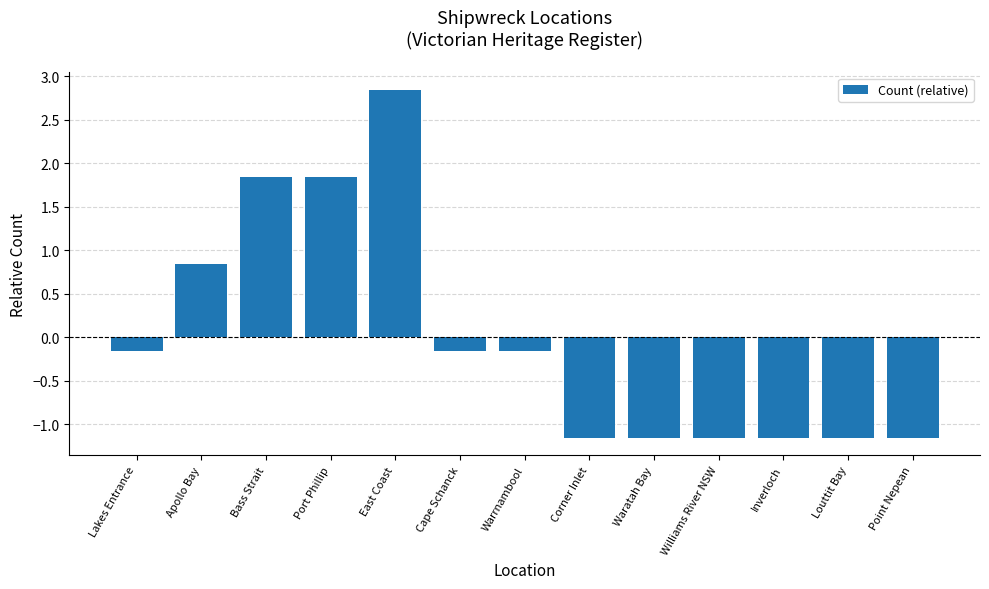

Which category has the highest value across all series?

East Coast